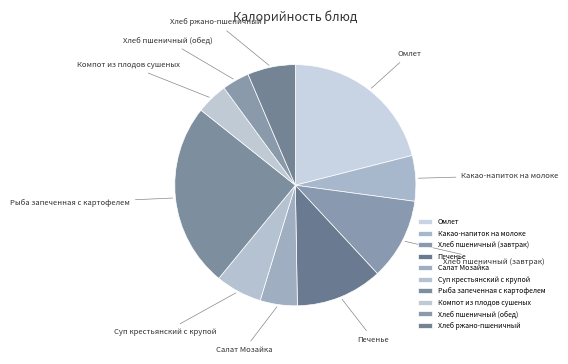

Combined, do Хлеб пшеничный (обед) and Рыба запеченная с картофелем account for over 50%?

No